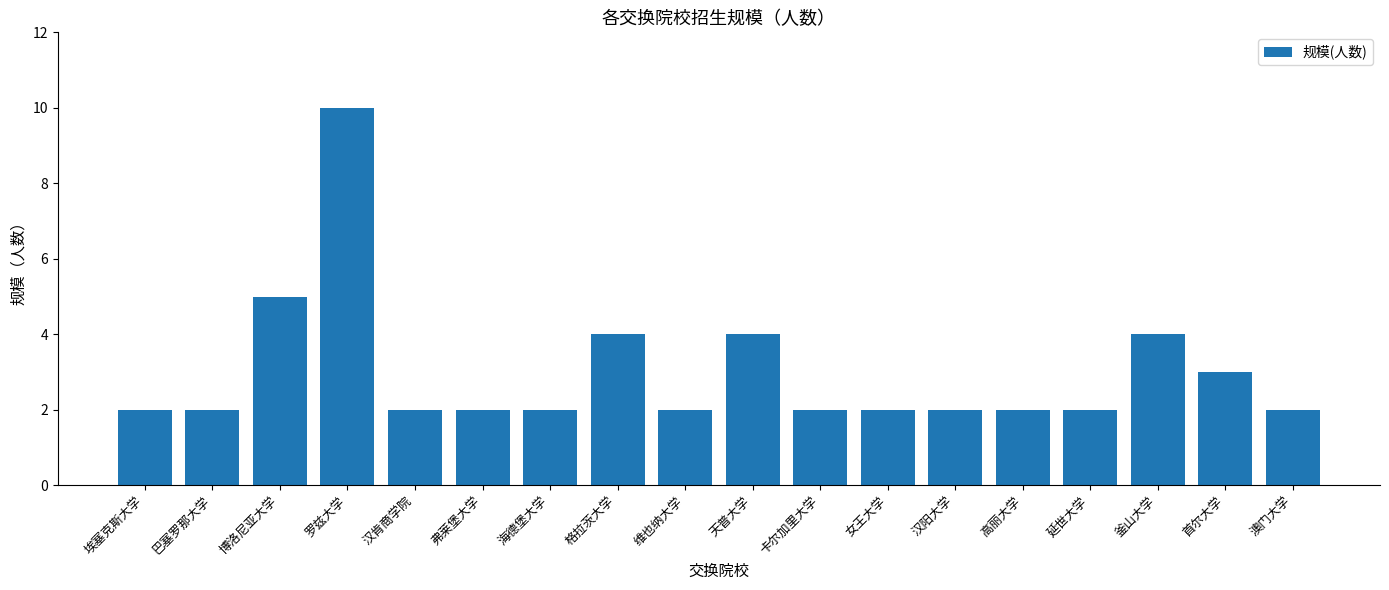

What is the ratio of the value at 延世大学 to the value at 弗莱堡大学?

1.0